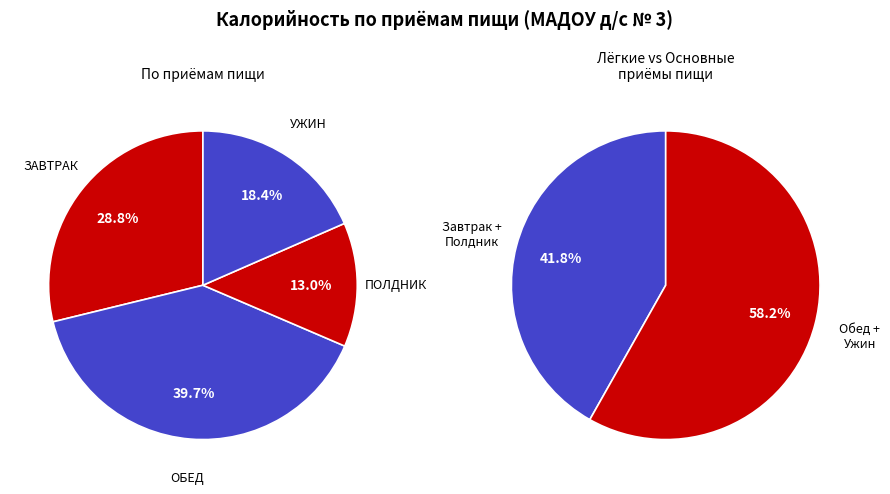

True or false: Расстегай с сайрой accounts for 6% of the total.

False